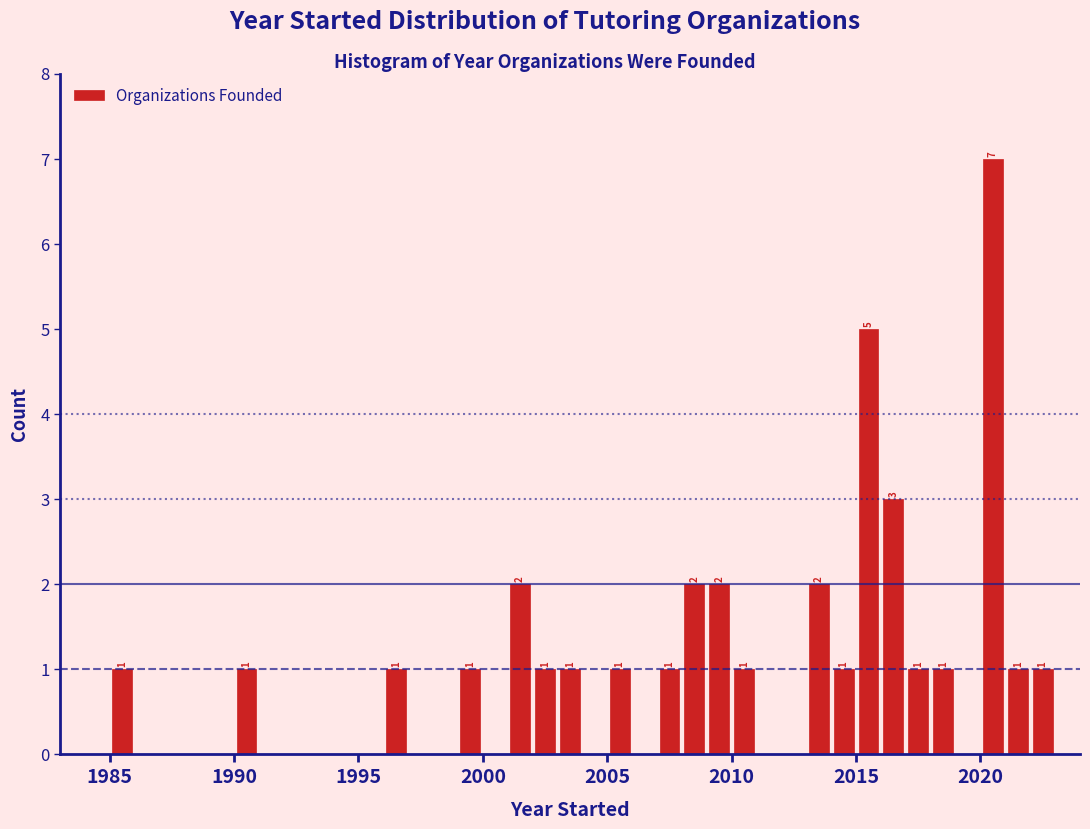

Read against the x-axis, roughly where is the centre of the tallest bar?

2020.5